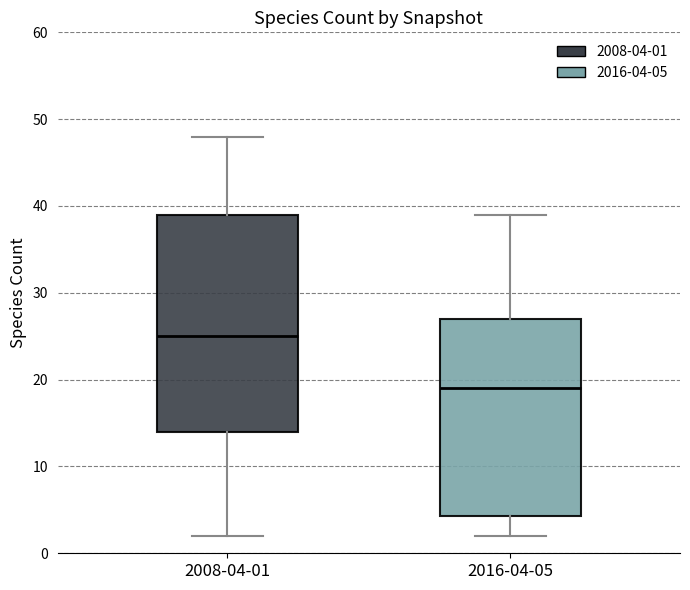

Where does the upper whisker of the box for 2016-04-05 end on the y-axis? The values are not printed on the chart, so give them approximately, as read against the axis.

39